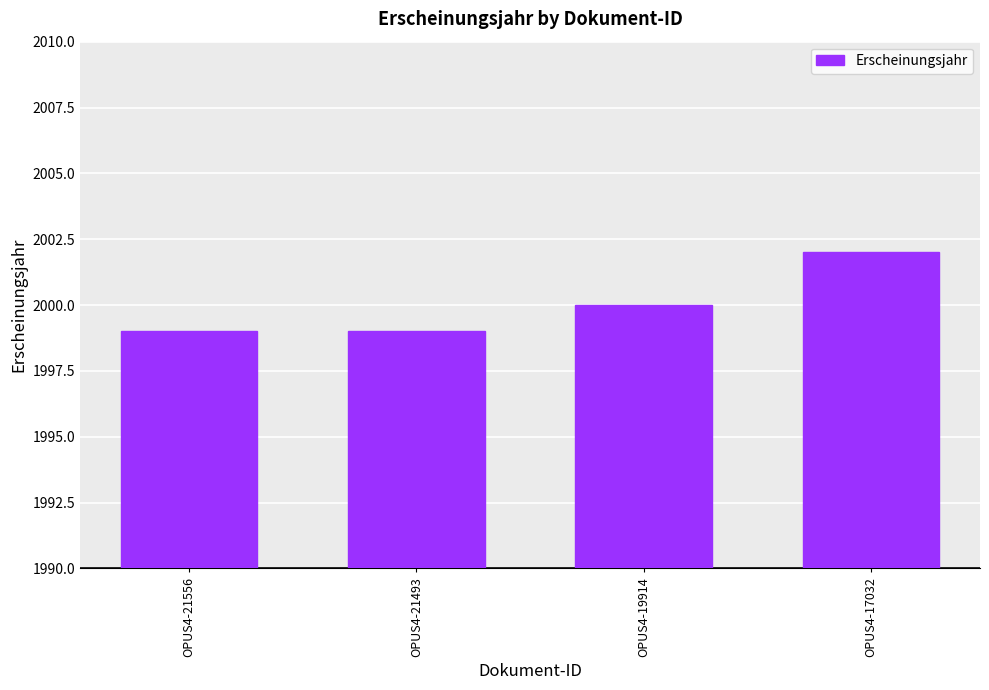

What is the sum of the values at OPUS4-19914 and OPUS4-17032?

4002